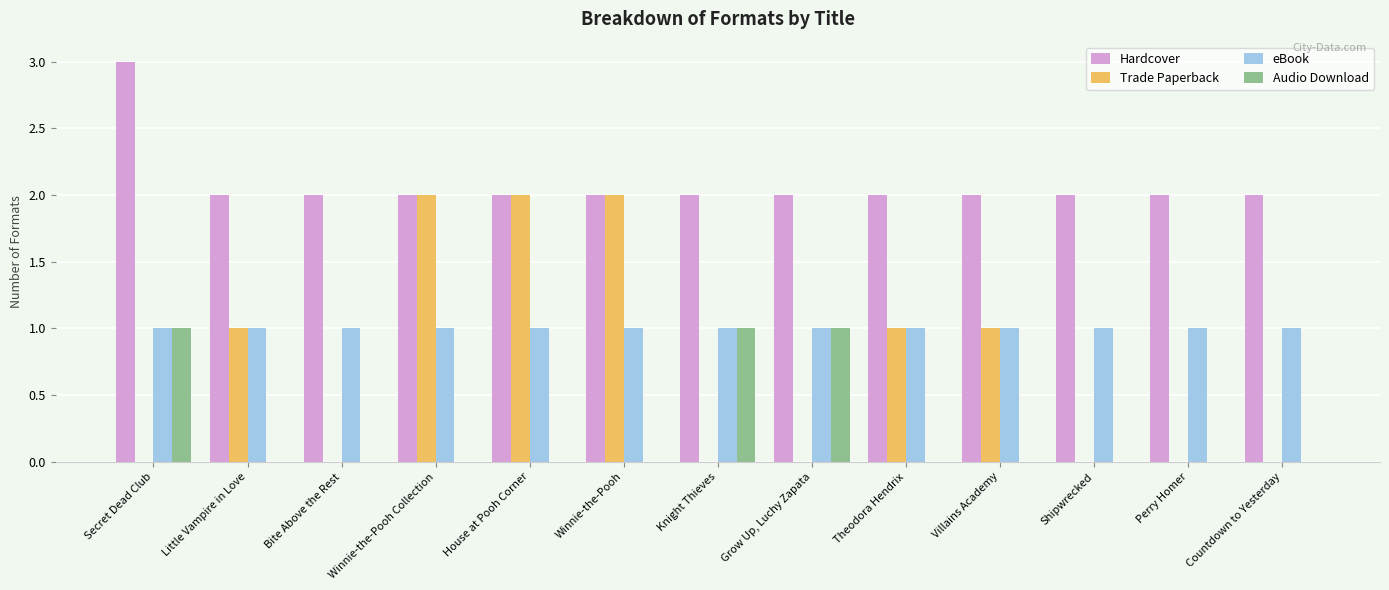

The value of Hardcover at Perry Homer is 1. True or false?

False